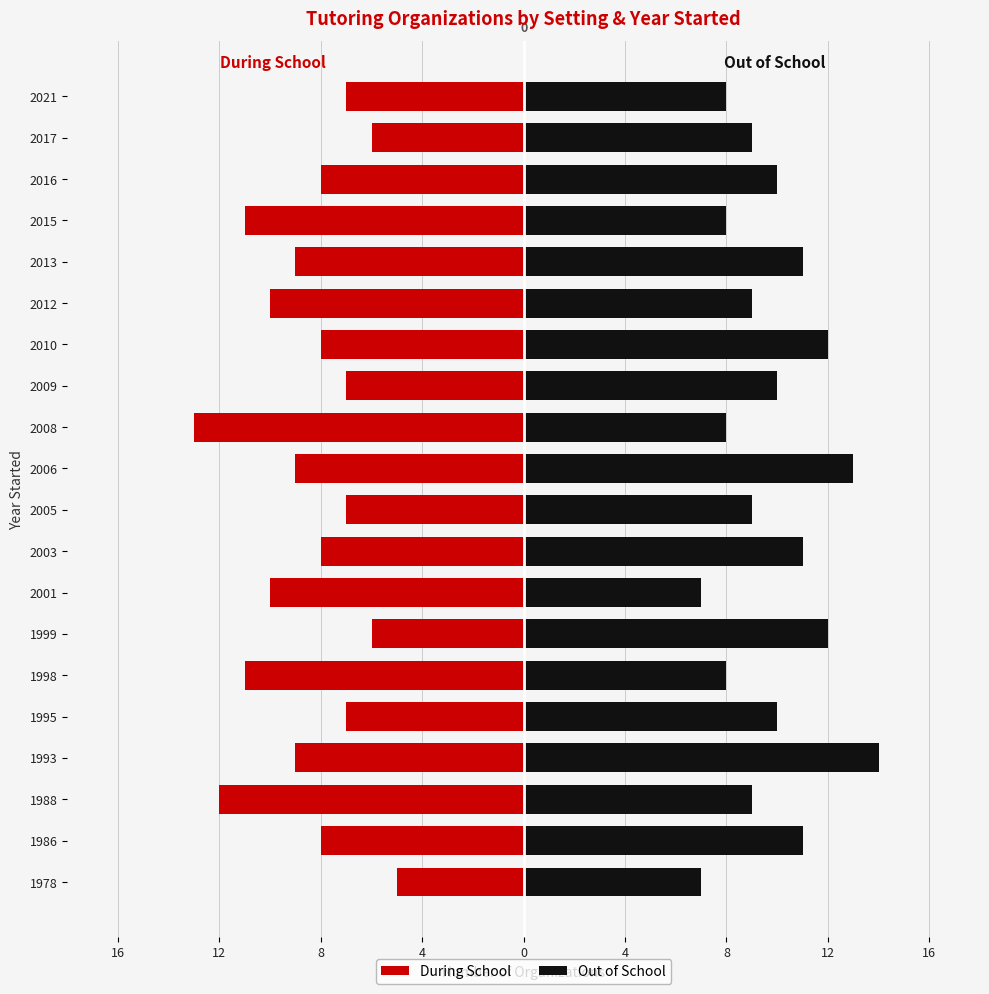

What is the greatest value displayed?

14